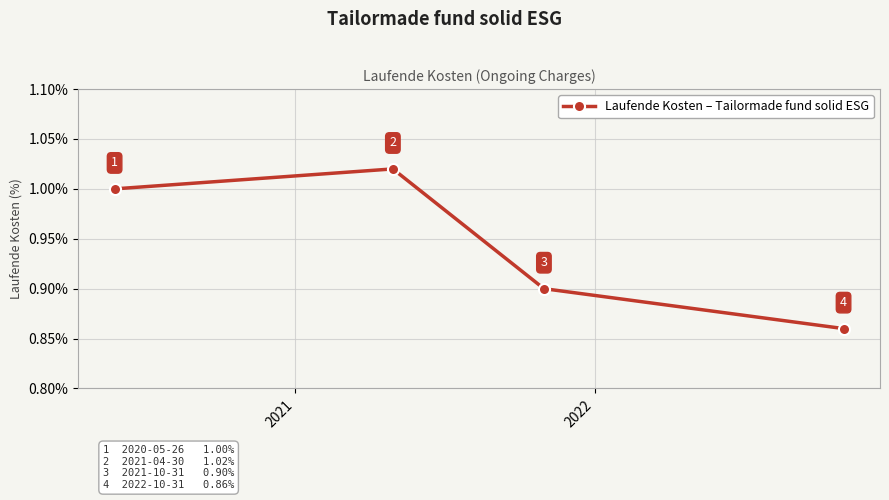

Count the values in the range 0 to 1.

3